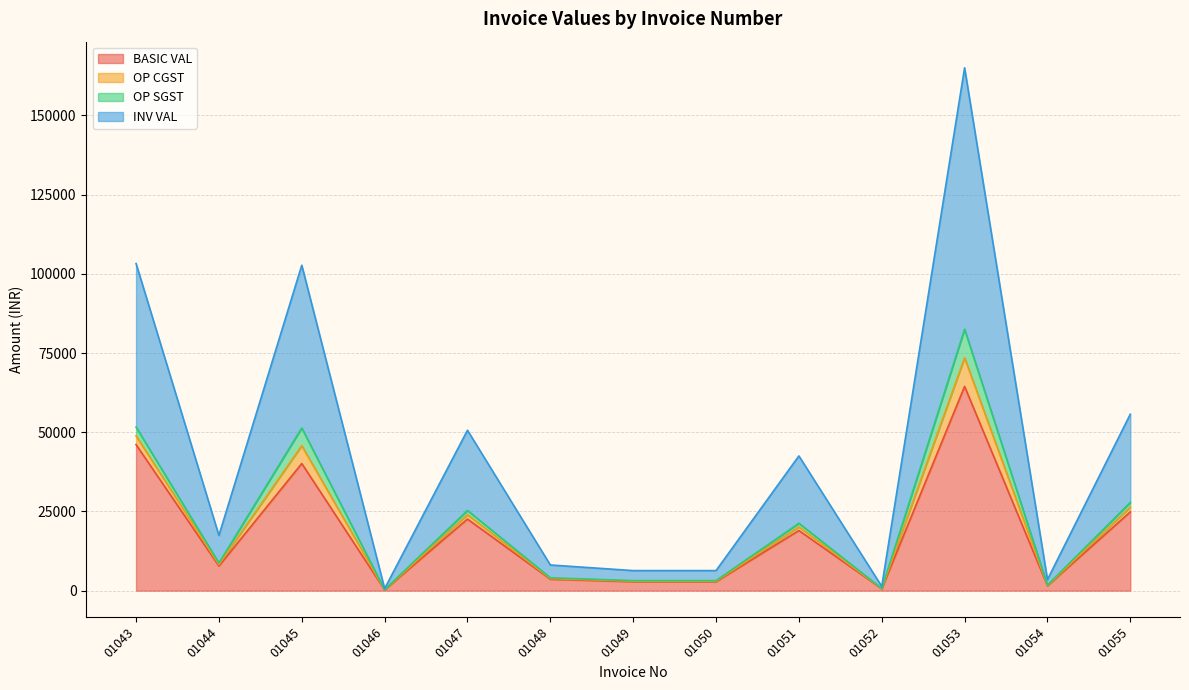

At which label does INV VAL reach its minimum?

01046